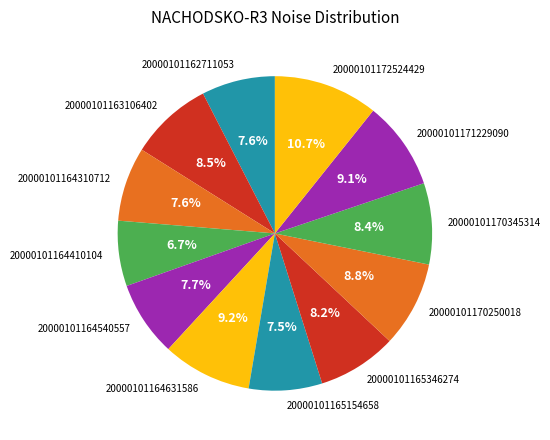

Is the sum of 20000101171229090 and 20000101162711053 greater than half?

No